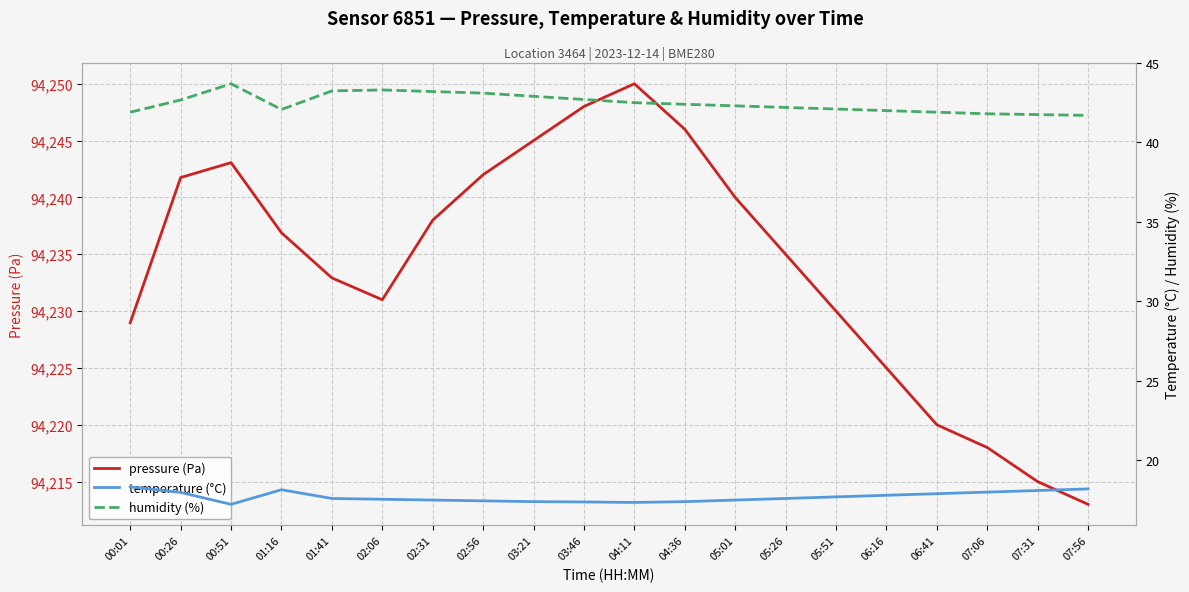

True or false: humidity (%) has more than 1 points higher than both neighbors.

True